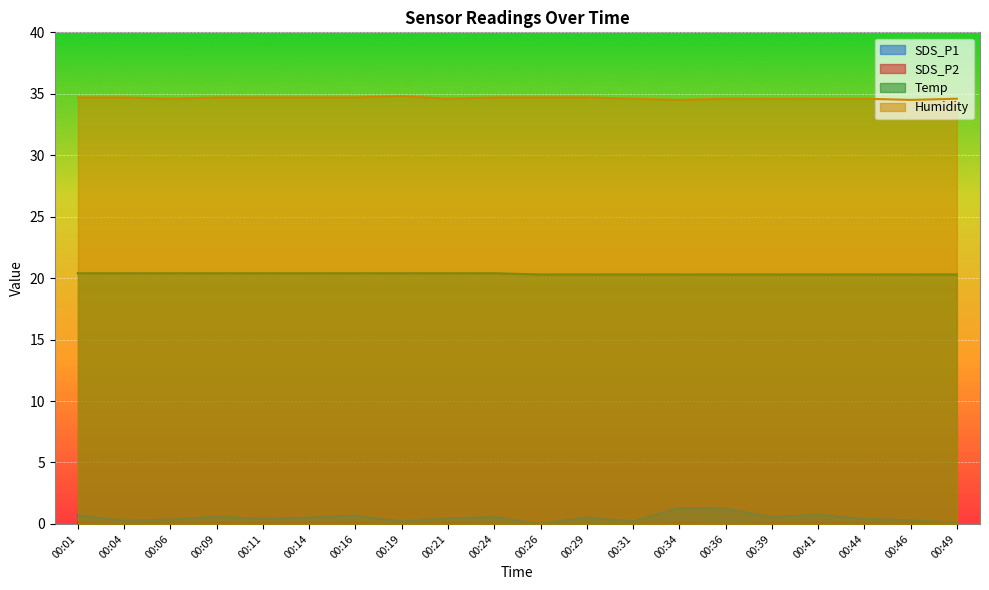

Where is the first local maximum for Humidity?

00:19